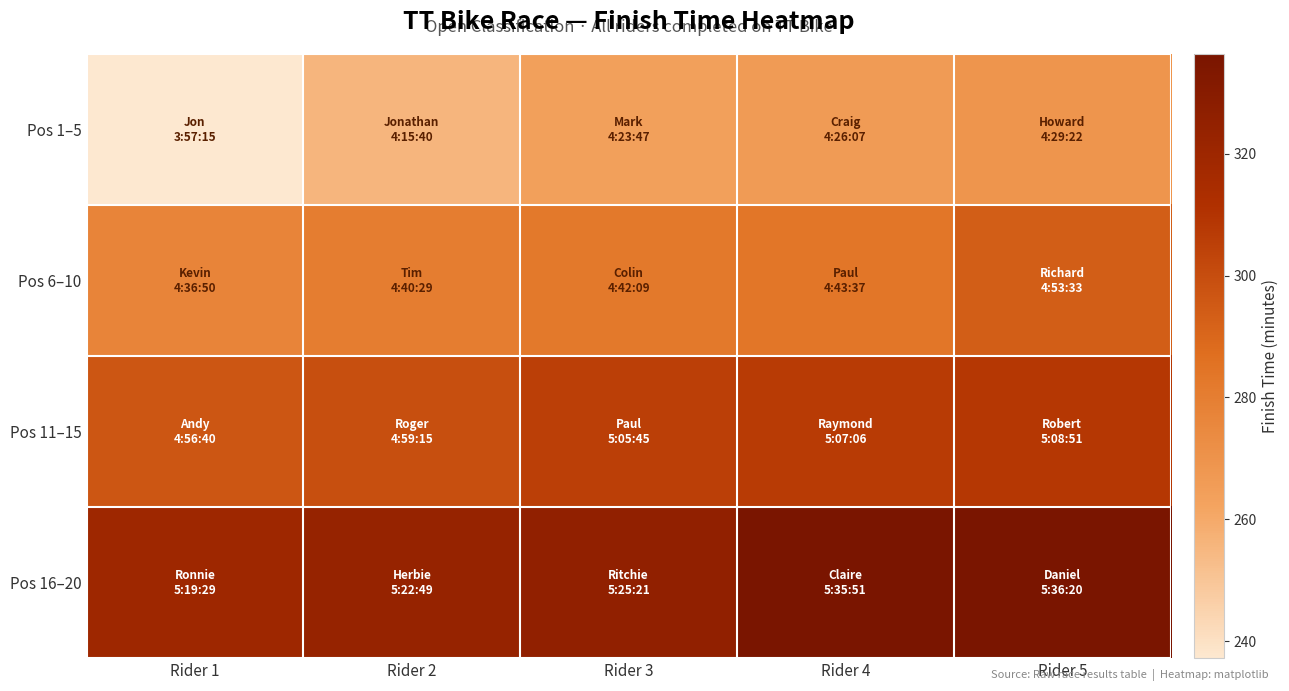

Rank the series at Rider 1 from lowest to highest value.

Pos 1–5, Pos 6–10, Pos 11–15, Pos 16–20